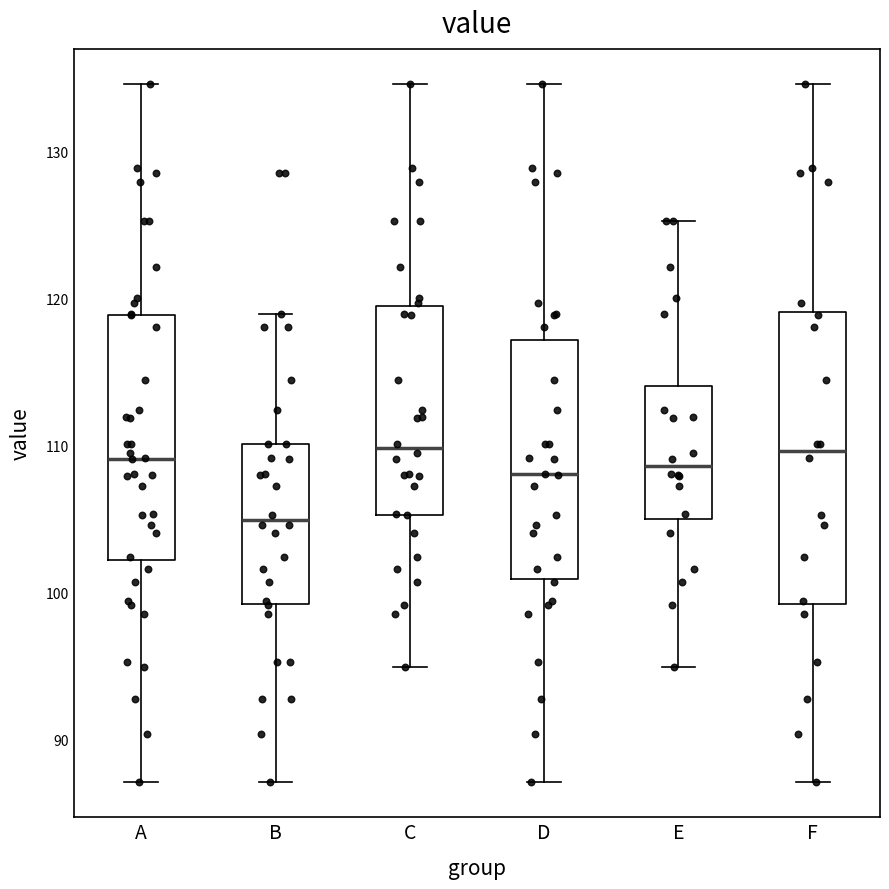

Reading left to right, read every box against the y-axis: the position of its median line, the range the box covers, and the ends of its whiskers. The values are not printed on the chart, so give them approximately, as read against the axis.

A: median 109, box 102 to 119, whiskers 87 to 135
B: median 105, box 99 to 110, whiskers 87 to 119
C: median 110, box 105 to 120, whiskers 95 to 135
D: median 108, box 101 to 117, whiskers 87 to 135
E: median 109, box 105 to 114, whiskers 95 to 125
F: median 110, box 99 to 119, whiskers 87 to 135